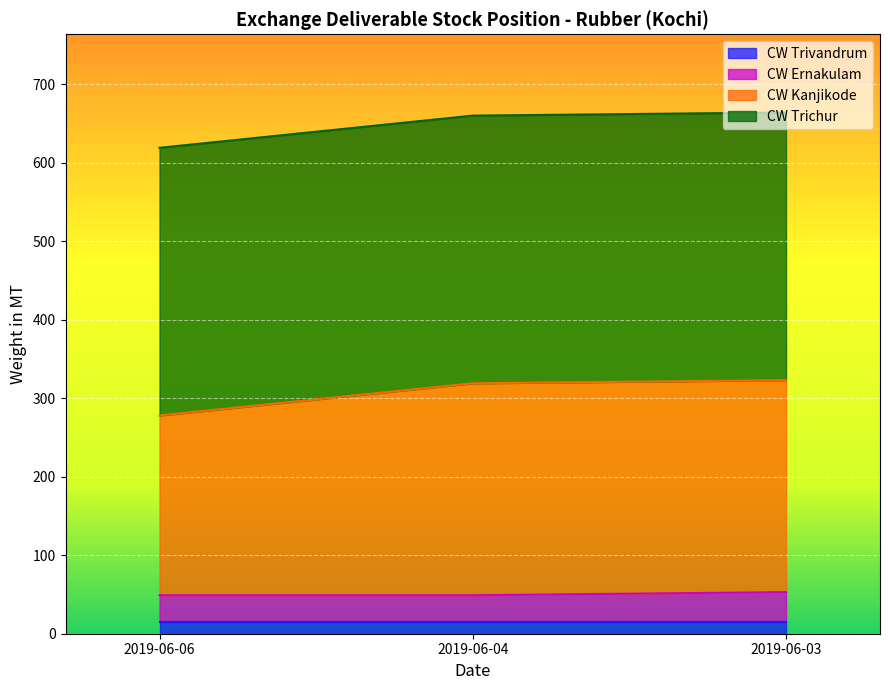

What are all the series names shown in the legend?

CW Trivandrum, CW Ernakulam, CW Kanjikode, CW Trichur